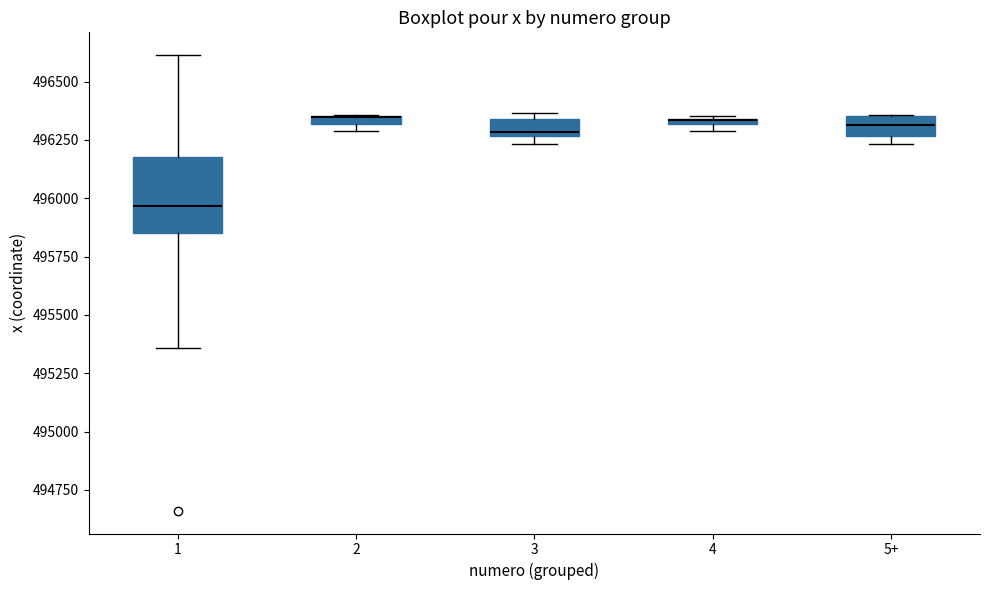

Comparing the boxes themselves (not the whiskers), which one is the tallest?

1